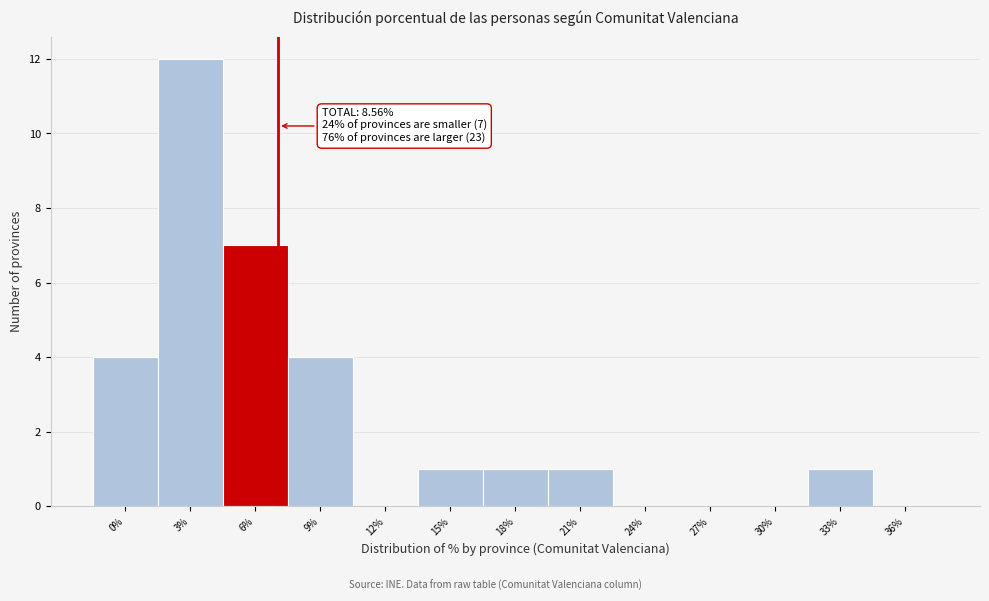

Reading left to right, extract all data points from this chart.

0%=4	3%=12	6%=7	9%=4	12%=0	15%=1	18%=1	21%=1	24%=0	27%=0	30%=0	33%=1	36%=0